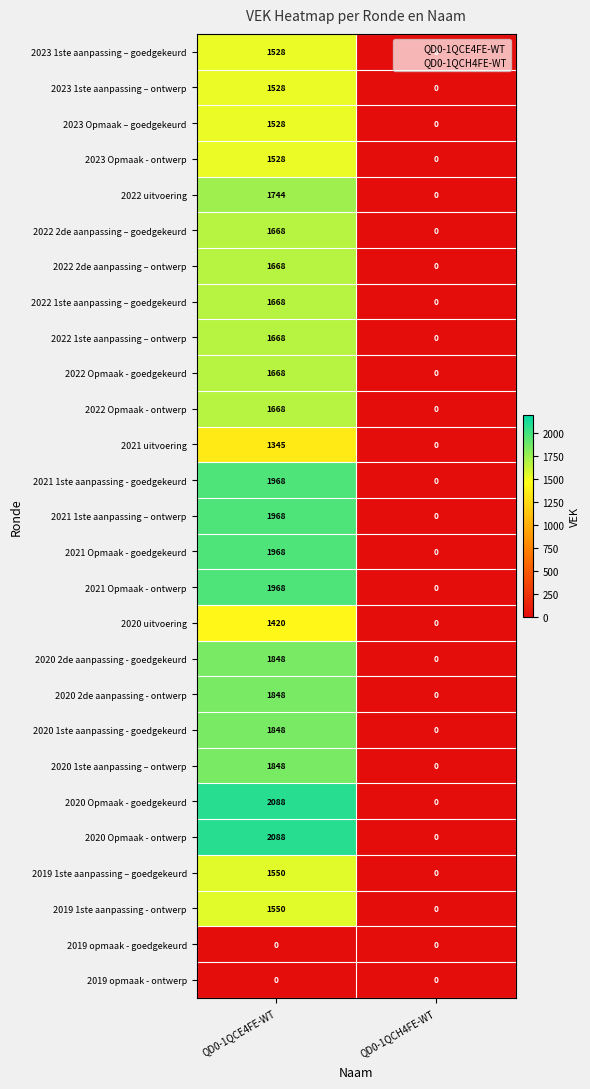

List the labels in order of 2022 1ste aanpassing – ontwerp value, smallest first.

QD0-1QCH4FE-WT, QD0-1QCE4FE-WT